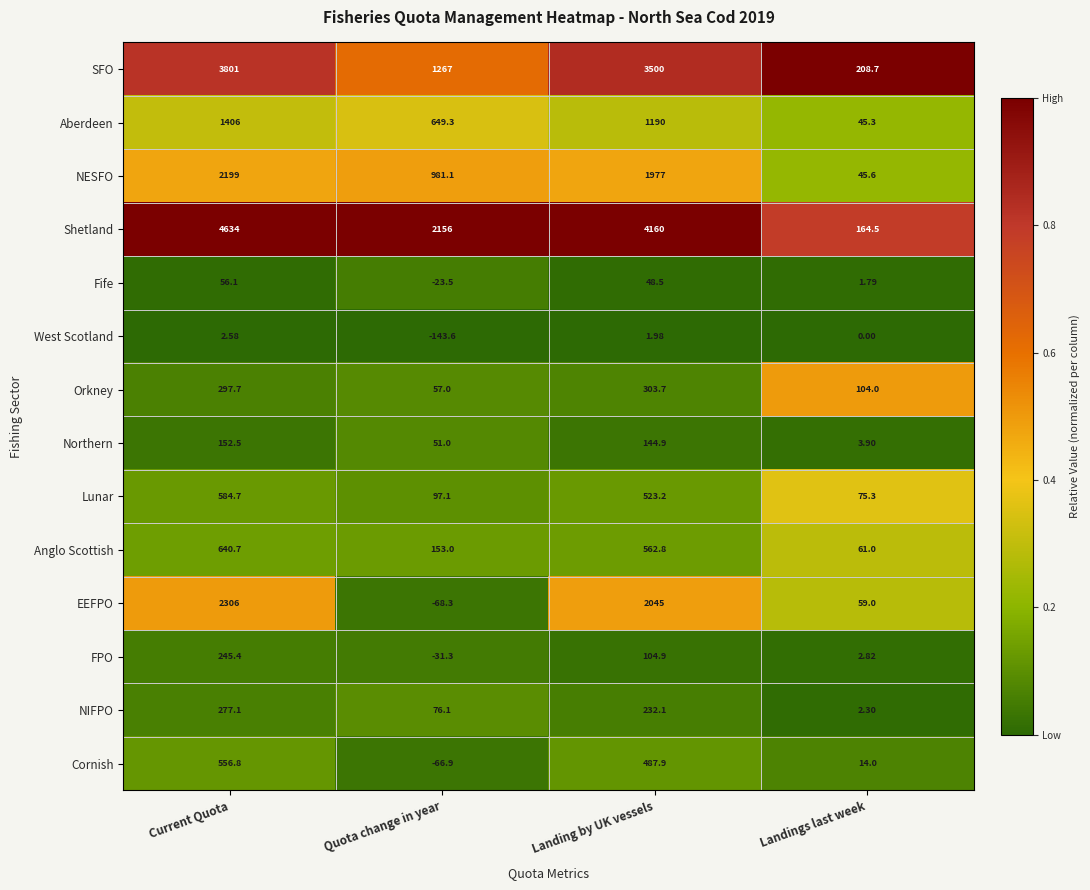

Where is Fife nearest to the value 16?

Landings last week